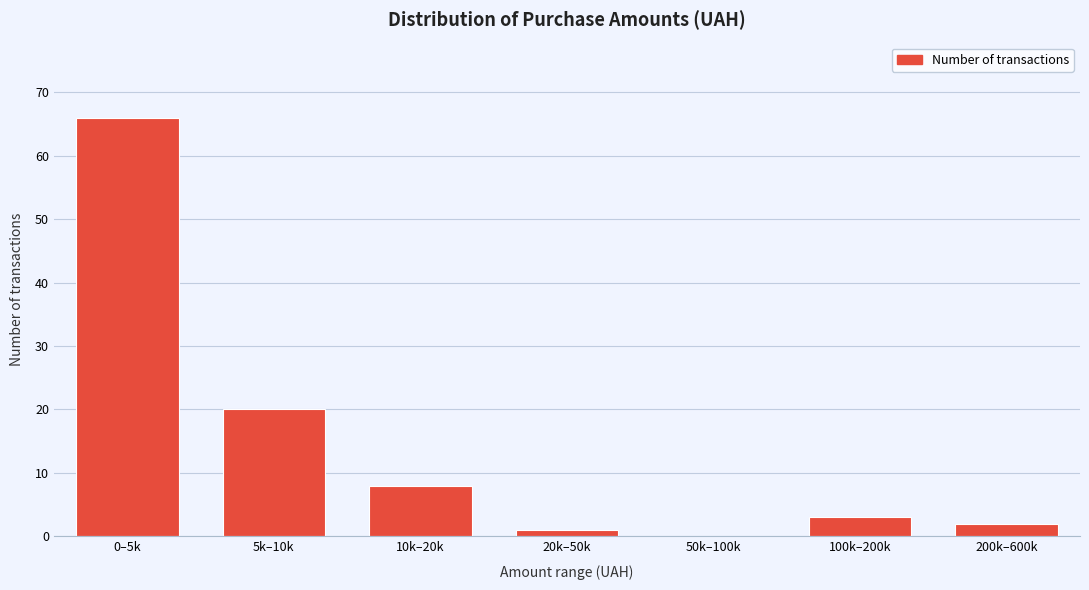

Reading left to right, extract all data points from this chart.

0–5k=66	5k–10k=20	10k–20k=8	20k–50k=1	50k–100k=0	100k–200k=3	200k–600k=2